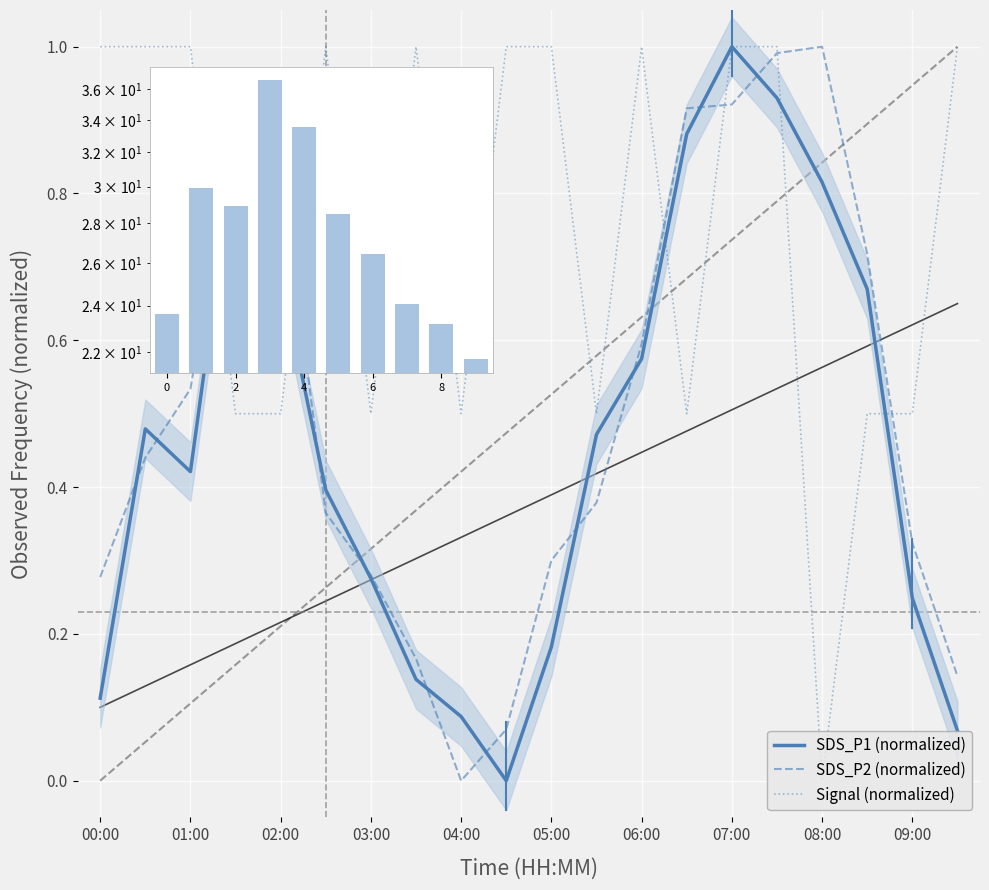

What are all the series names shown in the legend?

SDS_P1 (normalized), SDS_P2 (normalized), Signal (normalized)